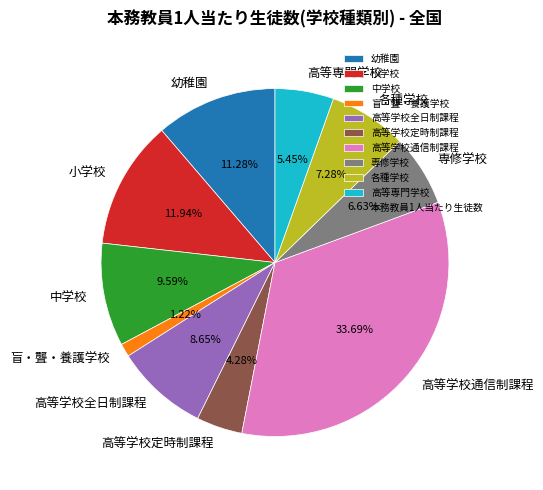

Rank the categories by value from highest to lowest.

高等学校通信制課程, 小学校, 幼稚園, 中学校, 高等学校全日制課程, 各種学校, 専修学校, 高等専門学校, 高等学校定時制課程, 盲・聾・養護学校